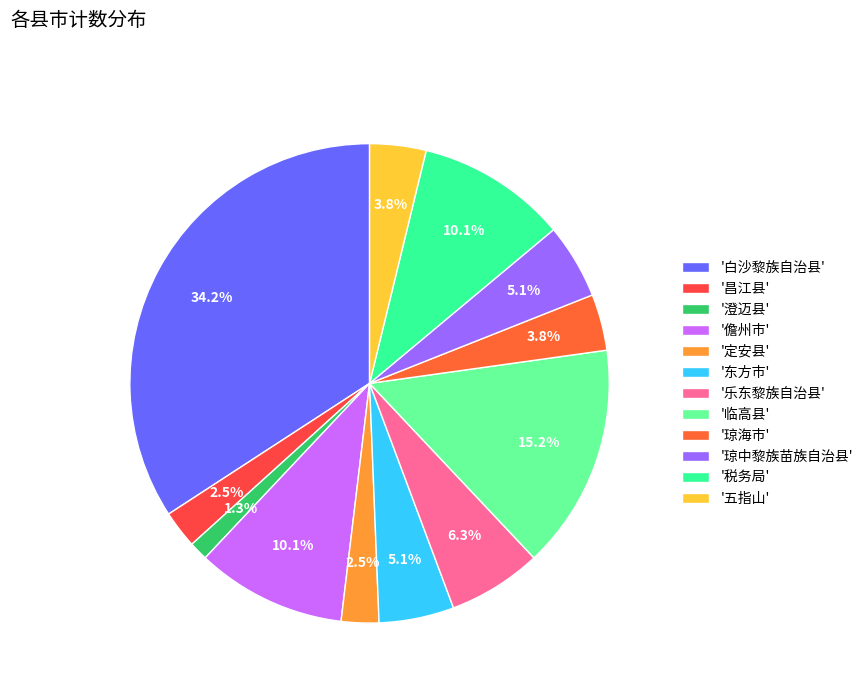

Does any single category account for the majority?

No